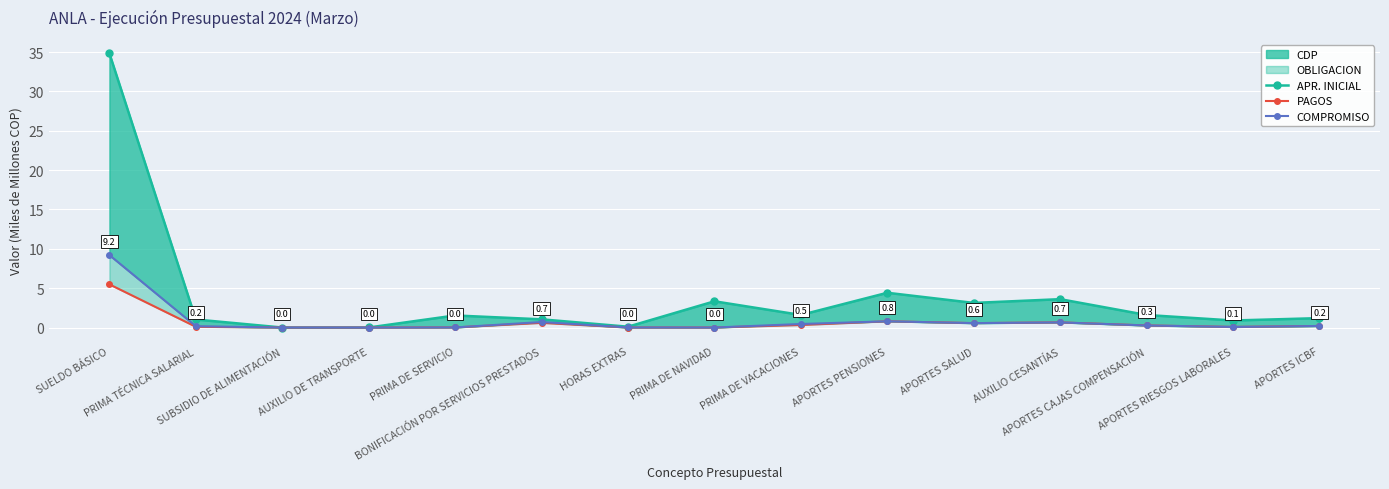

Reading right to left, transcribe all the data shown in this chart.

APR. INICIAL: 1.2	0.9	1.6	3.6	3.1	4.4	1.6	3.3	0.1	1.0	1.5	0.0	0.0	1.0	34.8
PAGOS: 0.2	0.1	0.3	0.7	0.6	0.8	0.3	0.0	0.0	0.6	0.0	0.0	0.0	0.1	5.5
COMPROMISO: 0.2	0.1	0.3	0.7	0.6	0.8	0.5	0.0	0.0	0.7	0.0	0.0	0.0	0.2	9.2